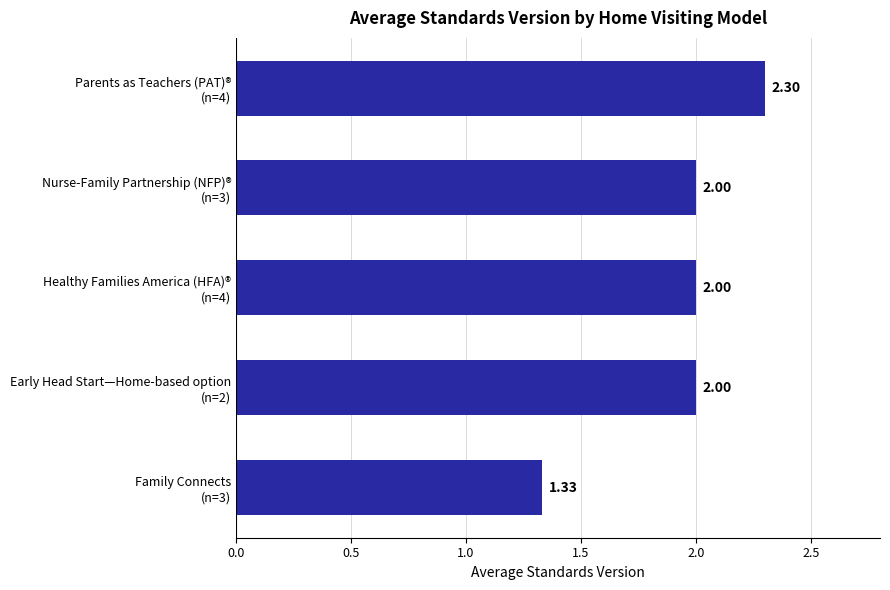

What is the greatest value displayed?

2.3